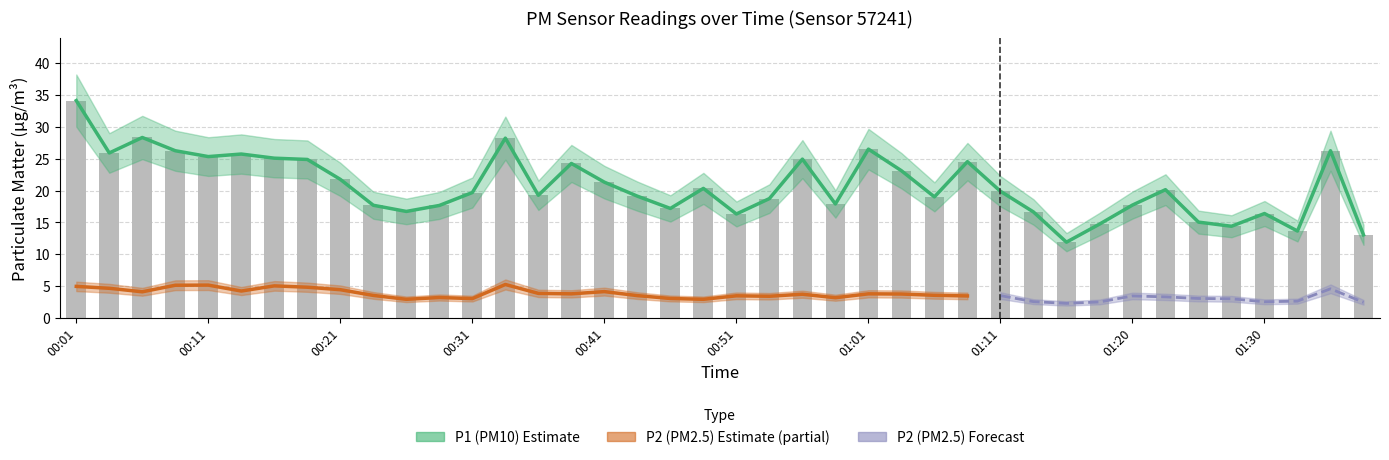

List the labels in order of value, largest first.

00:01, 00:06, 00:34, 01:01, 00:09, 01:35, 00:04, 00:14, 00:11, 00:16, 00:56, 00:19, 01:08, 00:39, 01:03, 00:21, 00:41, 00:48, 01:23, 01:11, 00:31, 00:36, 00:43, 01:06, 00:53, 00:58, 01:20, 00:24, 00:29, 00:46, 00:26, 01:13, 01:30, 00:51, 01:25, 01:18, 01:28, 01:33, 01:38, 01:16